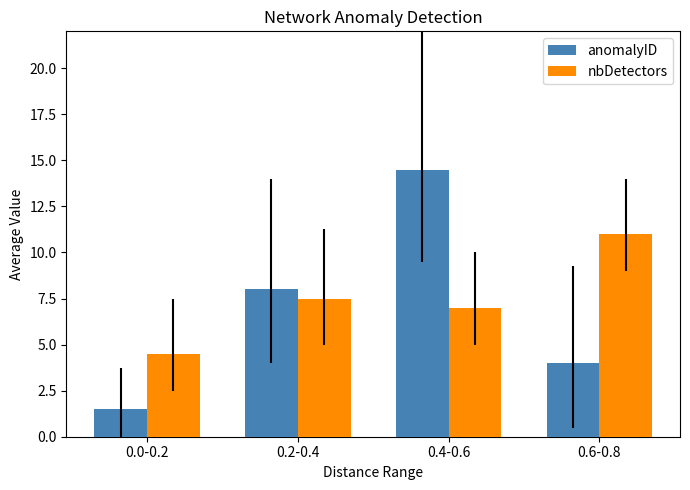

What is the difference between the highest and lowest values at 0.6-0.8?

7.0